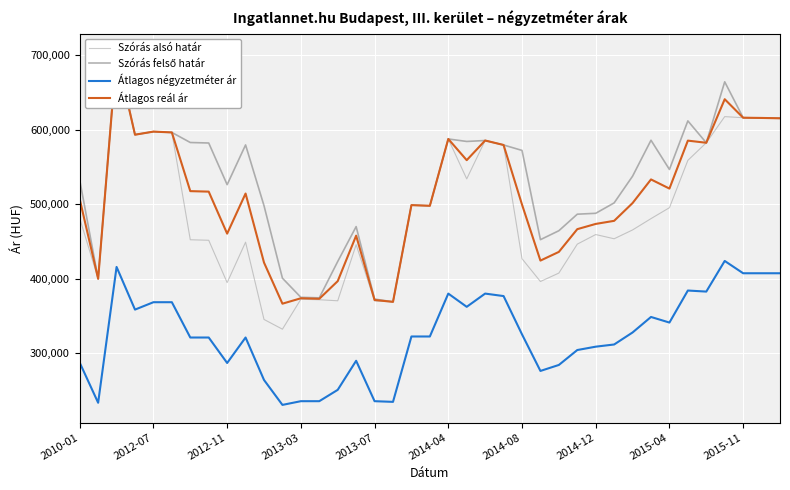

True or false: Átlagos reál ár has more than 1 interior local peaks.

True